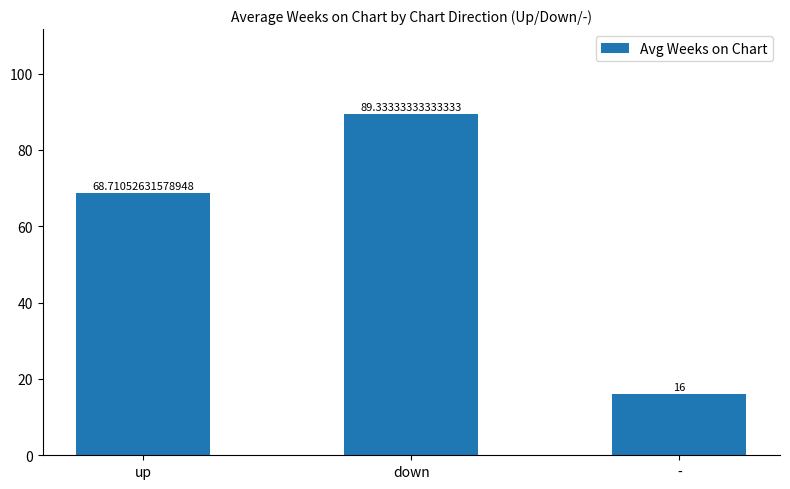

Reading left to right, what are all the values shown in this chart?

up=68.7	down=89.3	-=16.0